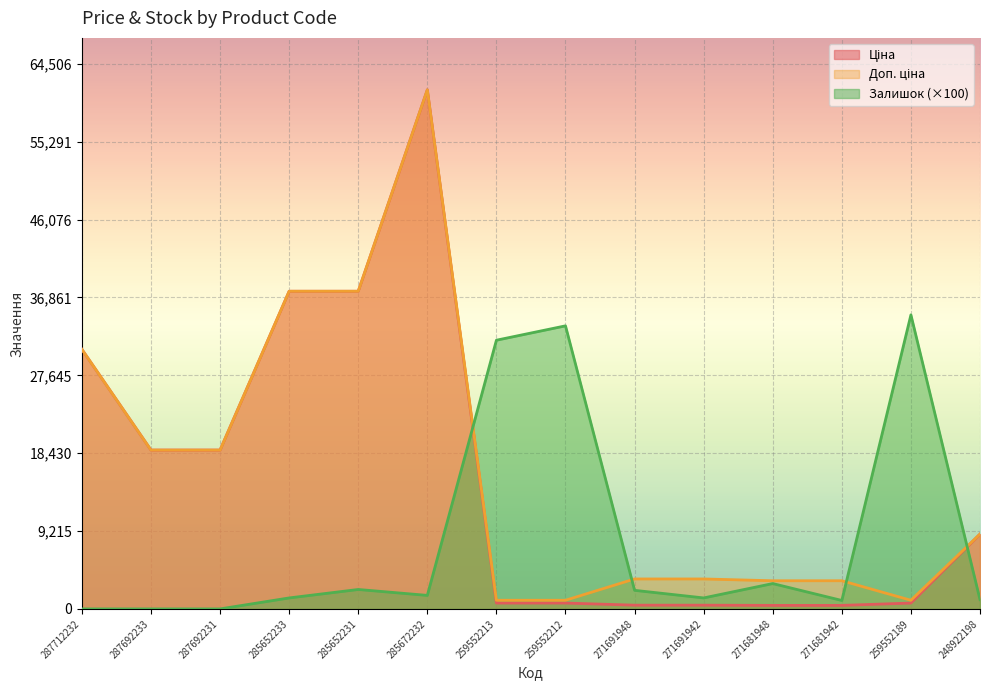

Reading right to left, list all the values displayed in this chart.

Ціна: 8856.7	693.7	416.6	416.6	443.1	443.1	693.7	693.7	61434.3	37593.6	37593.6	18796.8	18796.8	30717.1
Доп. ціна: 8856.7	1024.6	3332.5	3332.5	3545.0	3545.0	1024.6	1024.6	61434.3	37593.6	37593.6	18796.8	18796.8	30717.1
Залишок: 1100.0	34800.0	1000.0	3000.0	1300.0	2200.0	33500.0	31800.0	1600.0	2300.0	1300.0	0.0	0.0	0.0